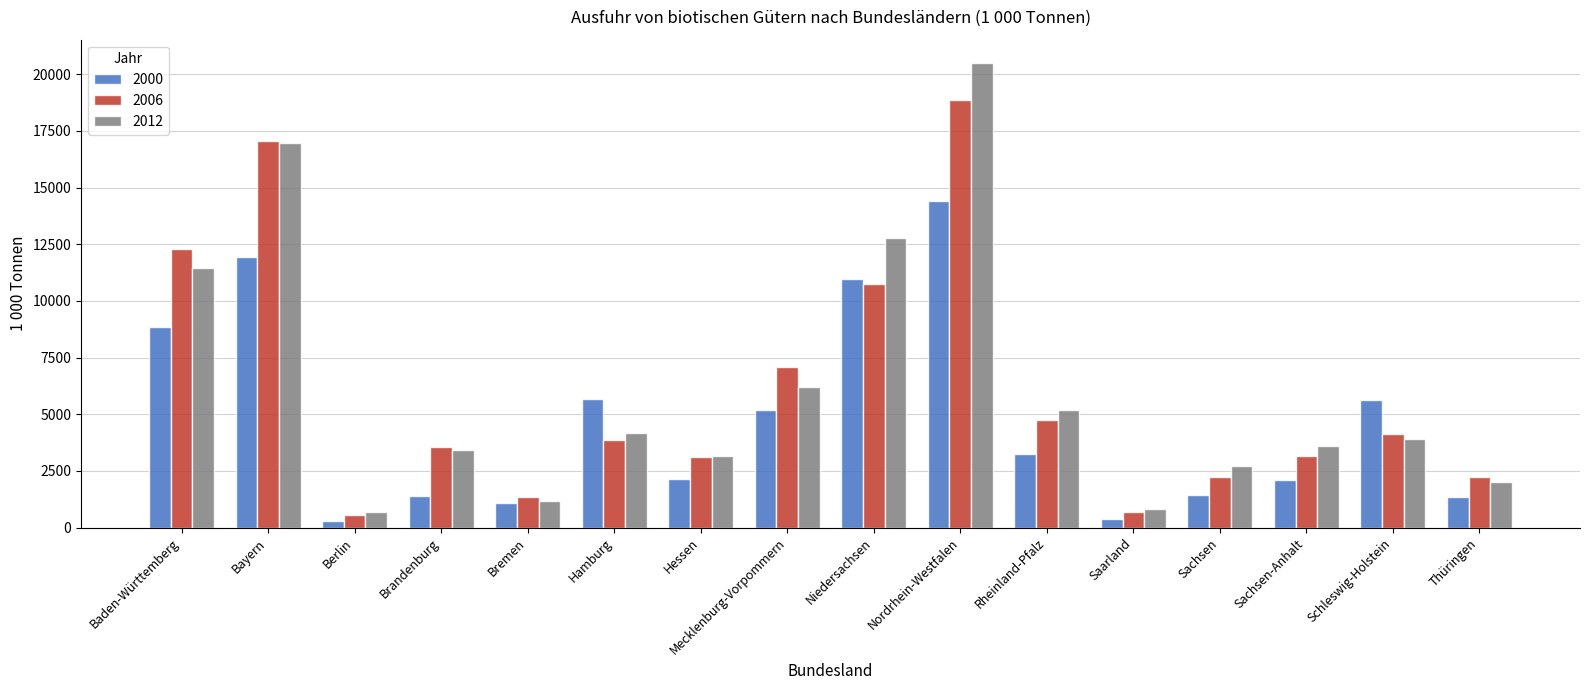

What is the total value across all series at Baden-Württemberg?

32591.8